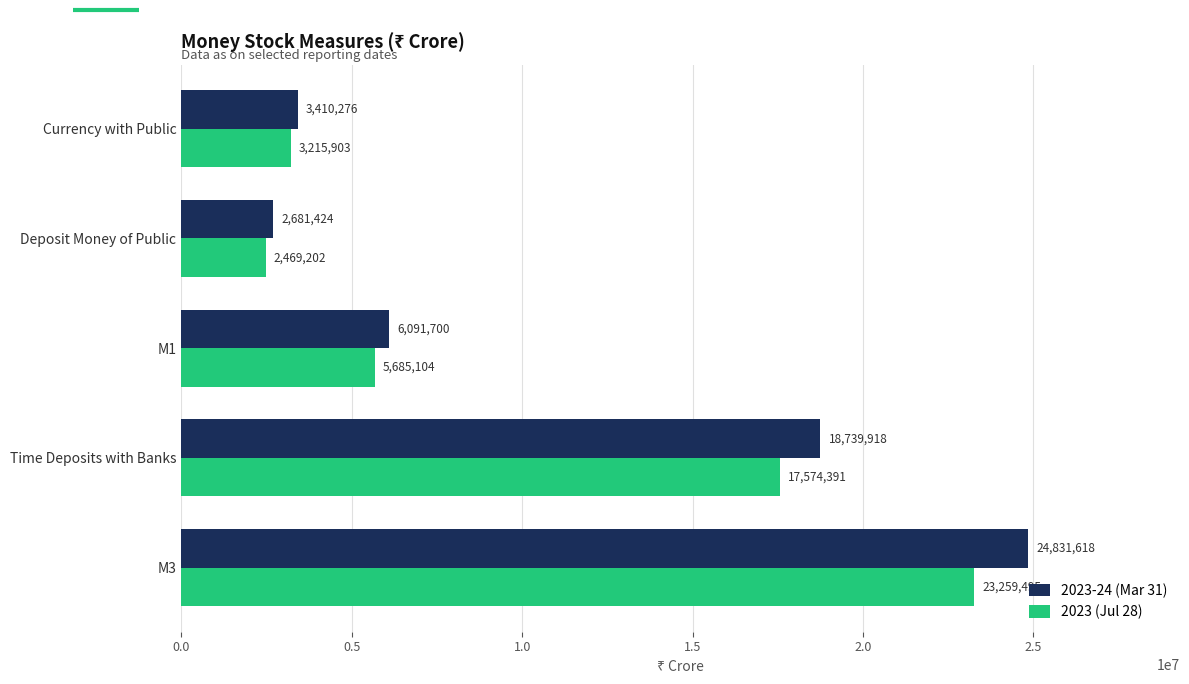

Is the value of 2023-24 (Mar 31) at M1 greater than the value of 2023 (Jul 28) at Deposit Money of Public?

Yes